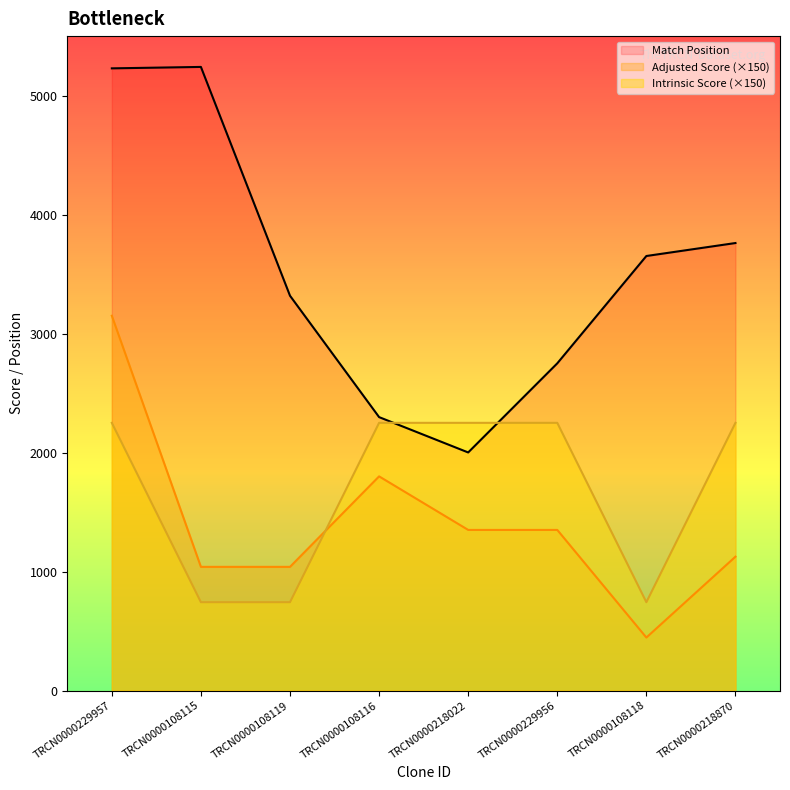

Where do Adjusted Score and Intrinsic Score first cross each other?

TRCN0000108119 and TRCN0000108116